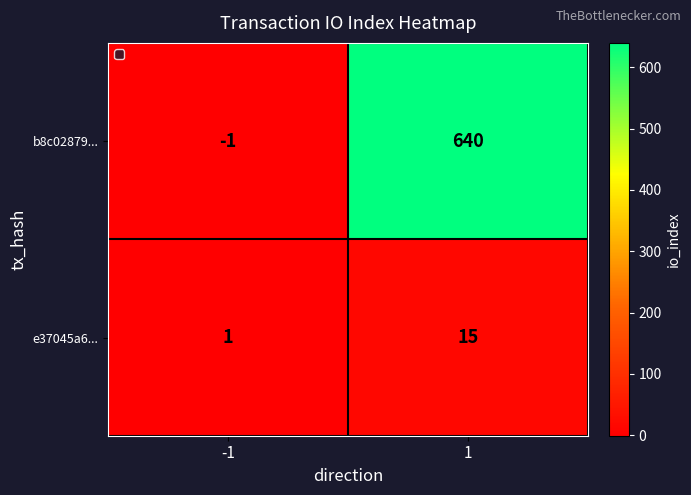

Which series has the widest spread of values?

b8c02879...